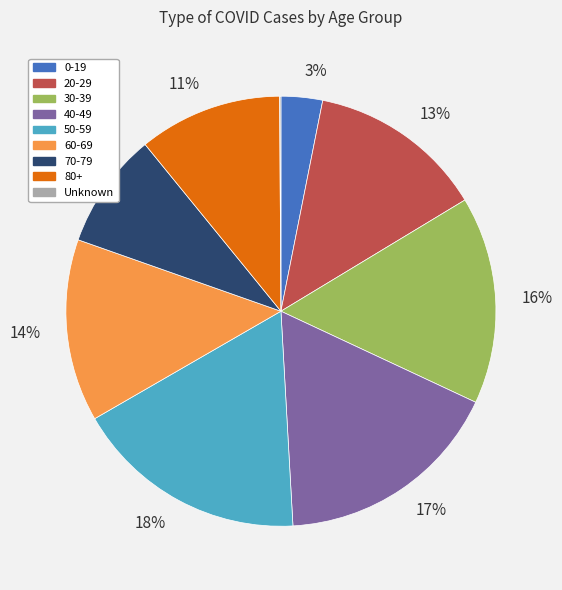

To the nearest percent, what portion does 70-79 represent?

9%